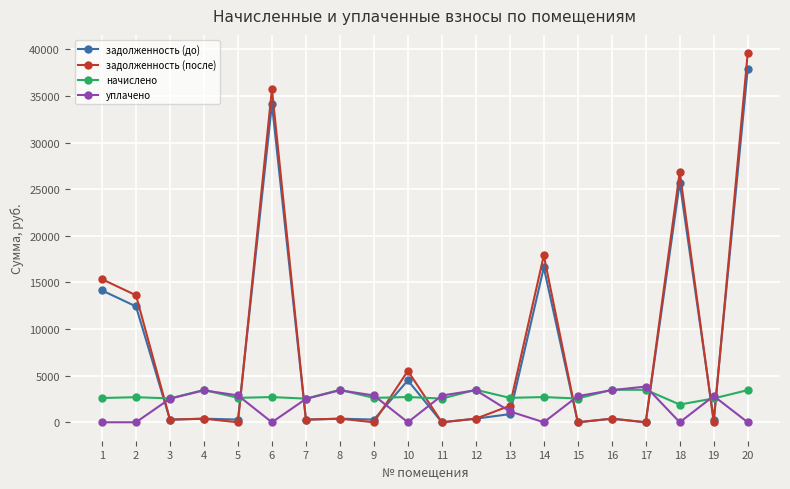

True or false: задолженность (до) and начислено cross at least once.

True